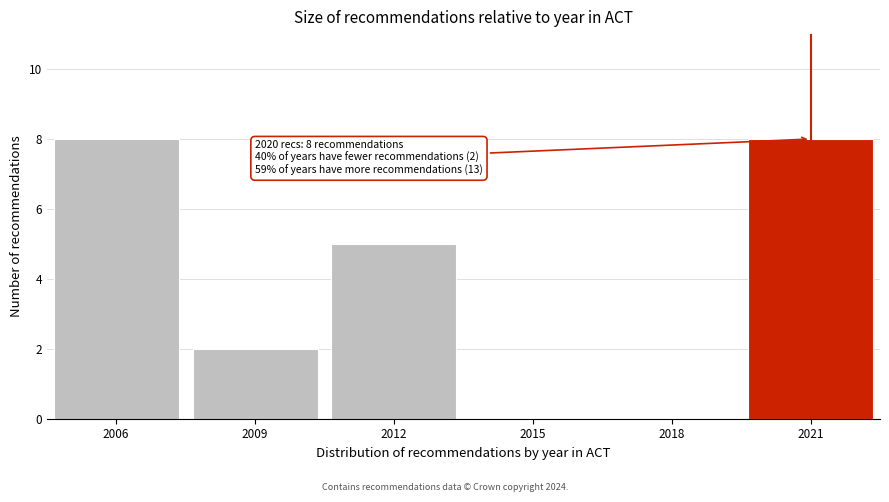

Reading left to right, extract all data points from this chart.

2006=8	2009=2	2012=5	2015=0	2018=0	2021=8